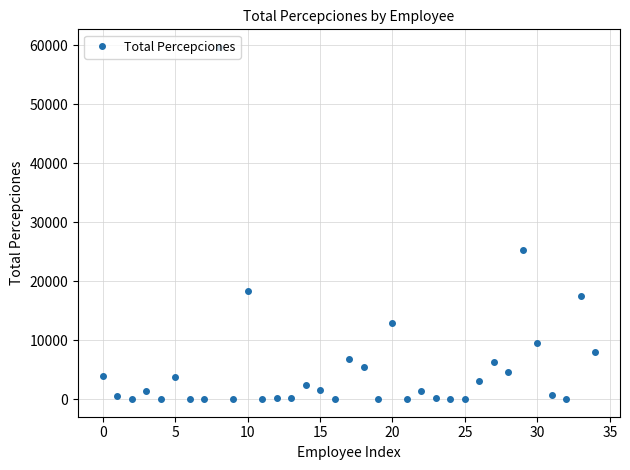

What is the value of the 21st point from the left?

12837.0